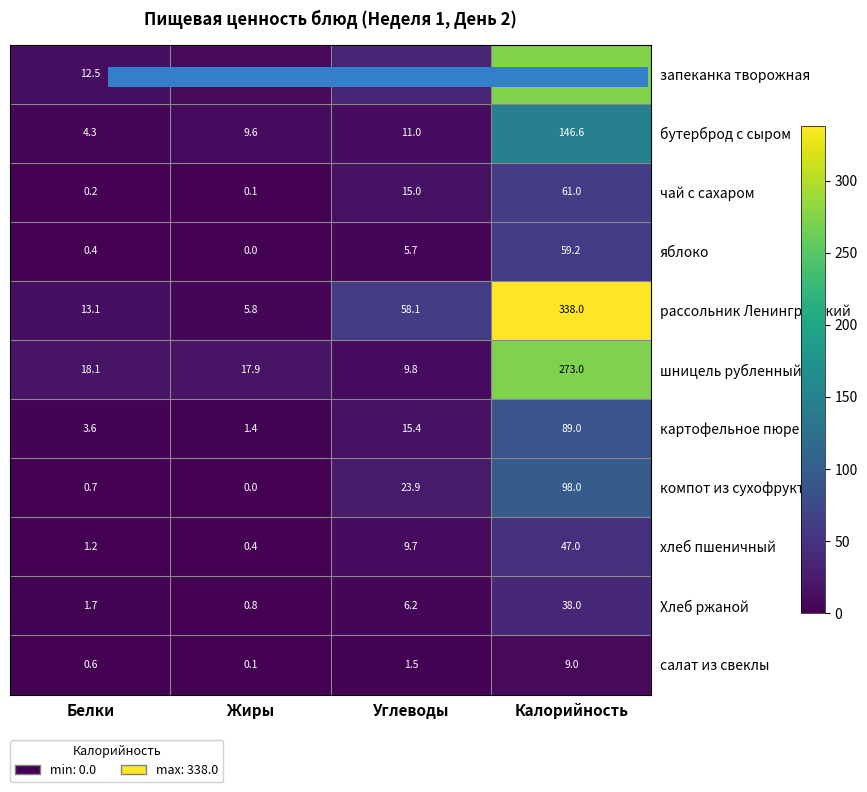

Which series changed the most between Жиры and Калорийность?

рассольник Ленинградский